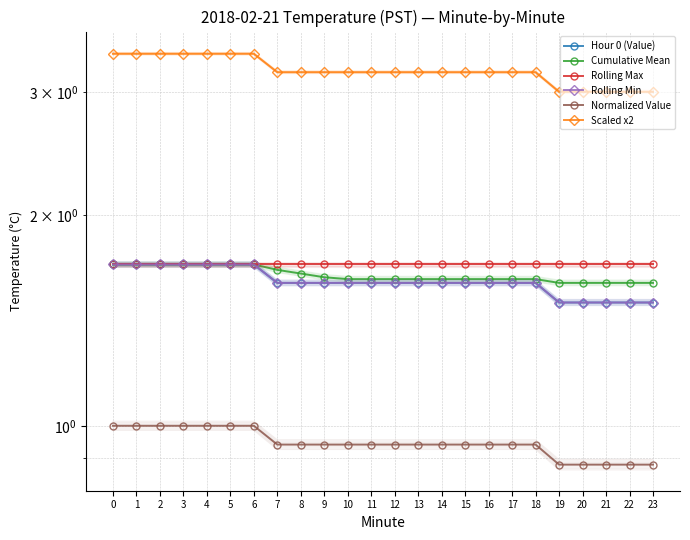

What are all the series names shown in the legend?

Hour 0 (Value), Cumulative Mean, Rolling Max, Rolling Min, Normalized Value, Scaled x2